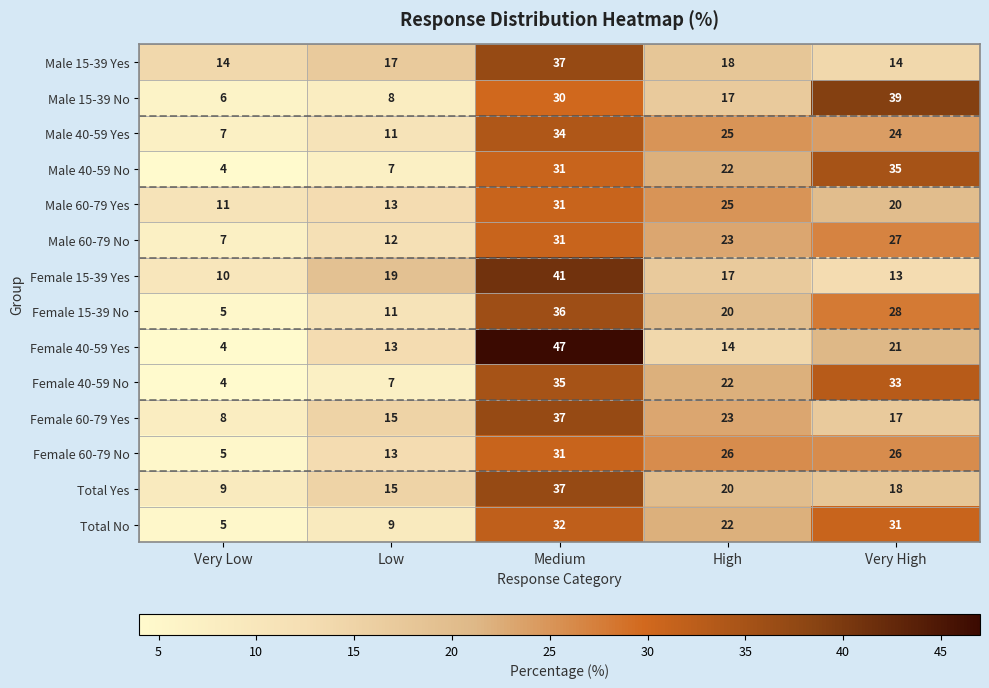

Which series has the largest range (max minus min)?

Female 40-59 Yes